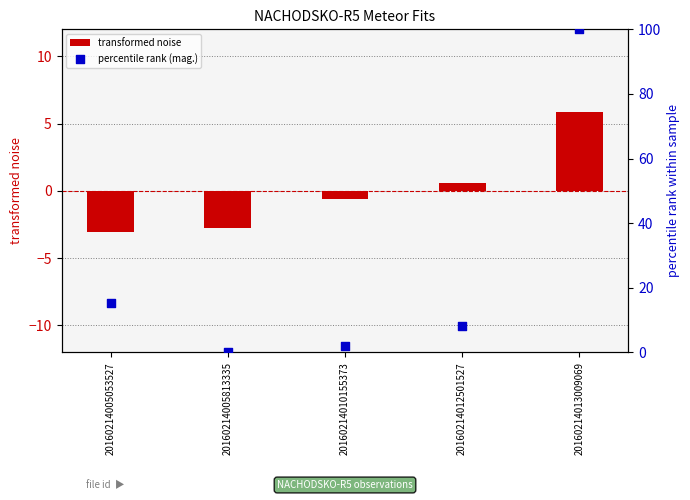

What is the total value across all series at 20160214013009069?

105.9